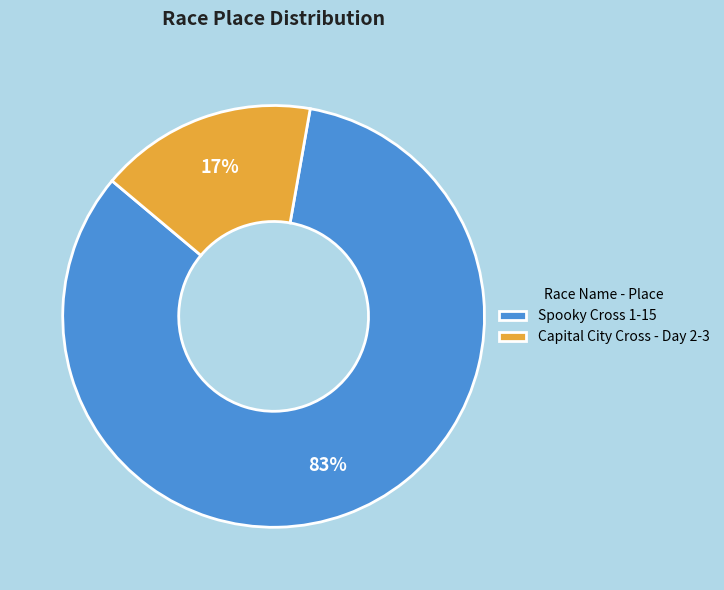

Is the sum of Spooky Cross 1-15 and Capital City Cross - Day 2-3 greater than half?

Yes